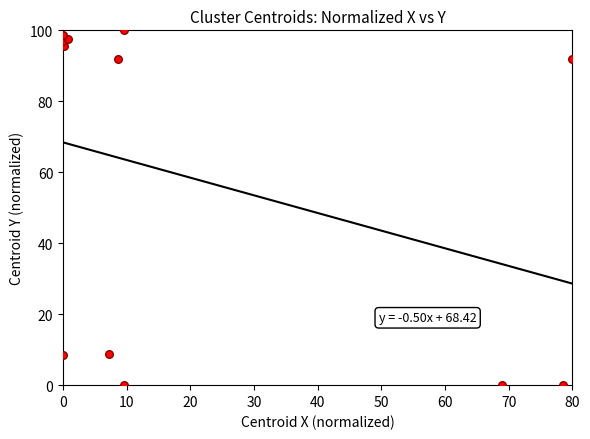

What is the range of X values (max minus min)?

80.0